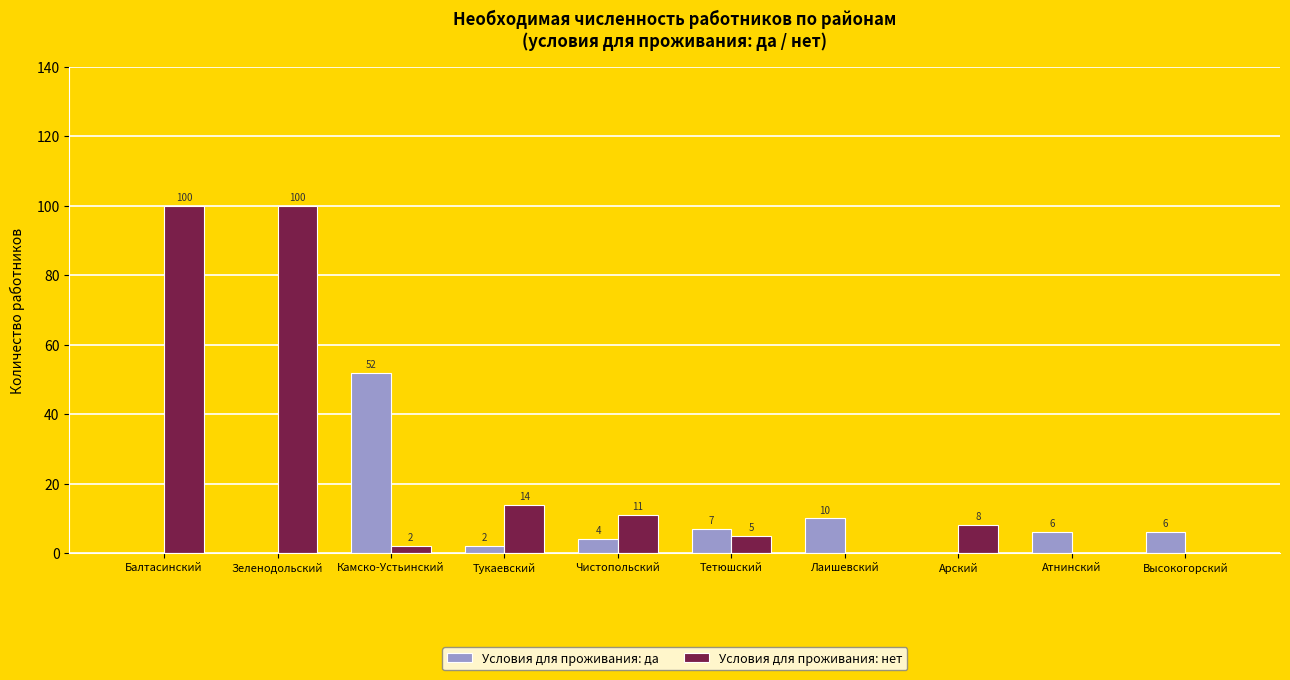

At which label does Условия для проживания: да reach its peak?

Камско-Устьинский